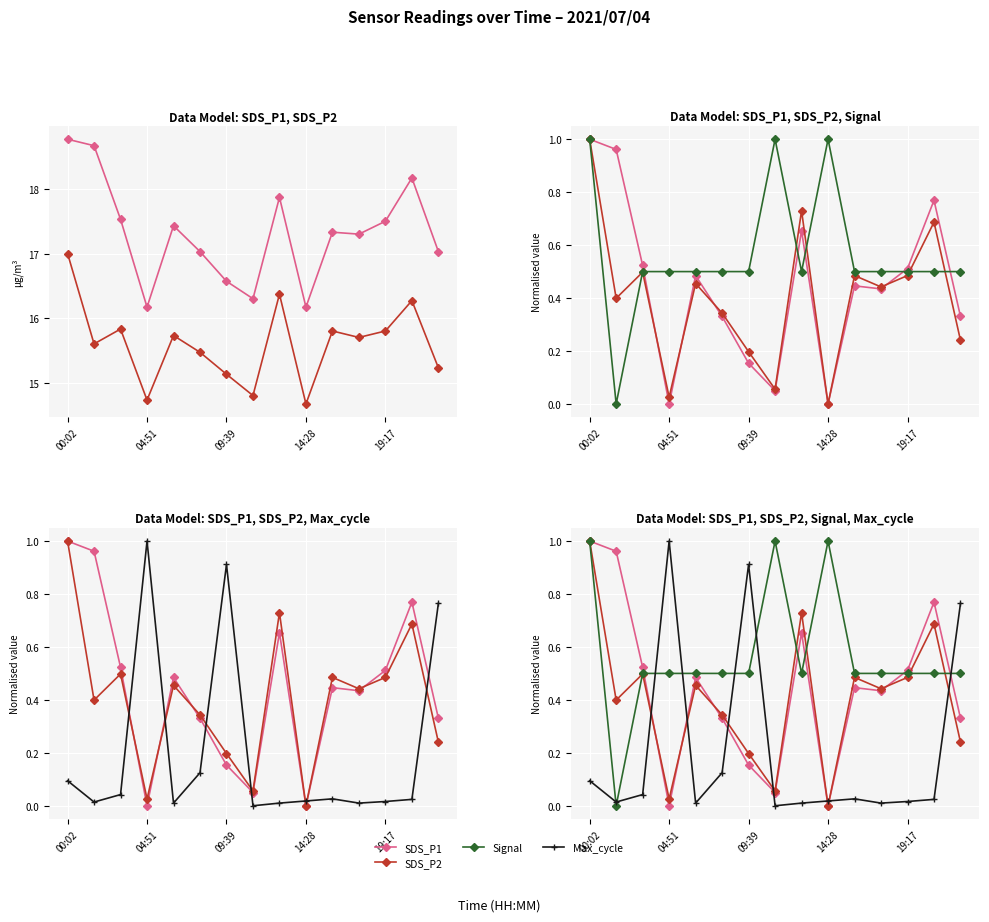

The value of SDS_P1 at 09:39 is 0.2. True or false?

True